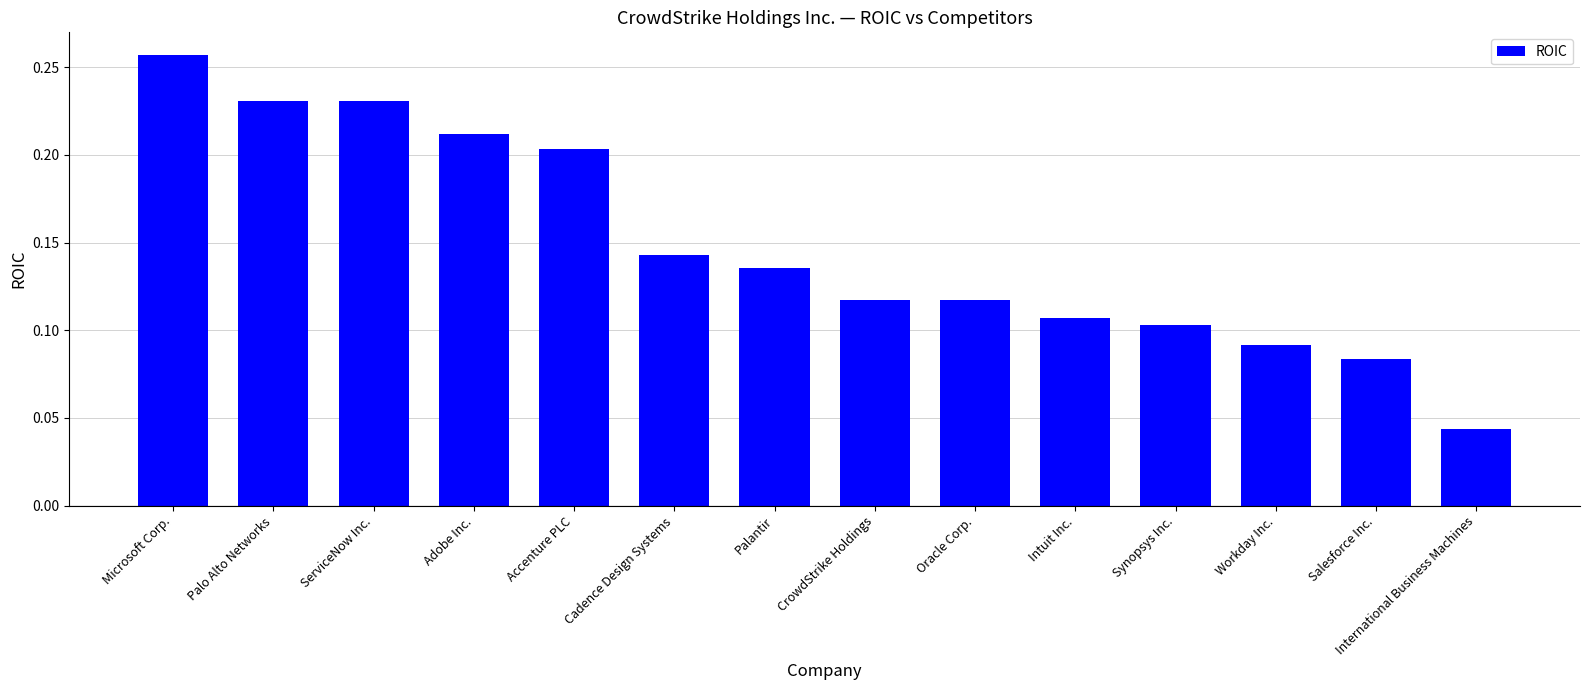

What is the label of the 1st bar from the left?

Microsoft Corp.